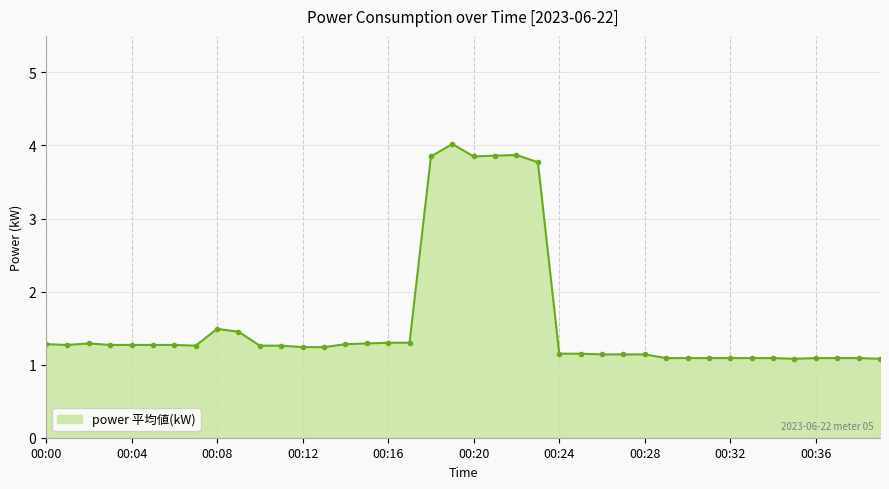

What is the smallest value displayed?

1.1